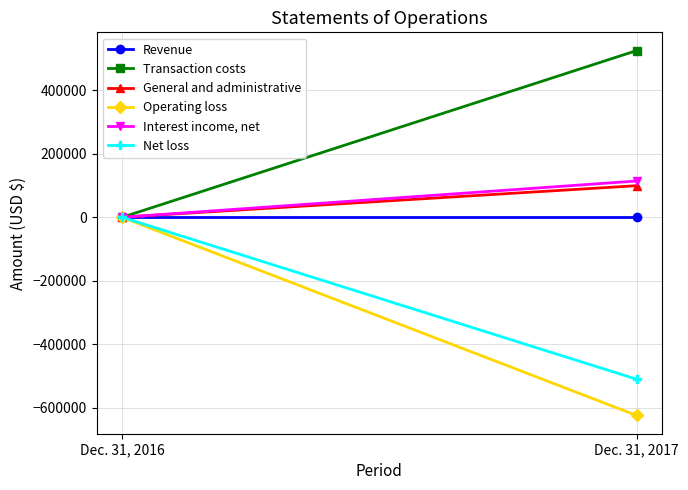

True or false: Operating loss has a value of -624410 at Dec. 31, 2017.

True